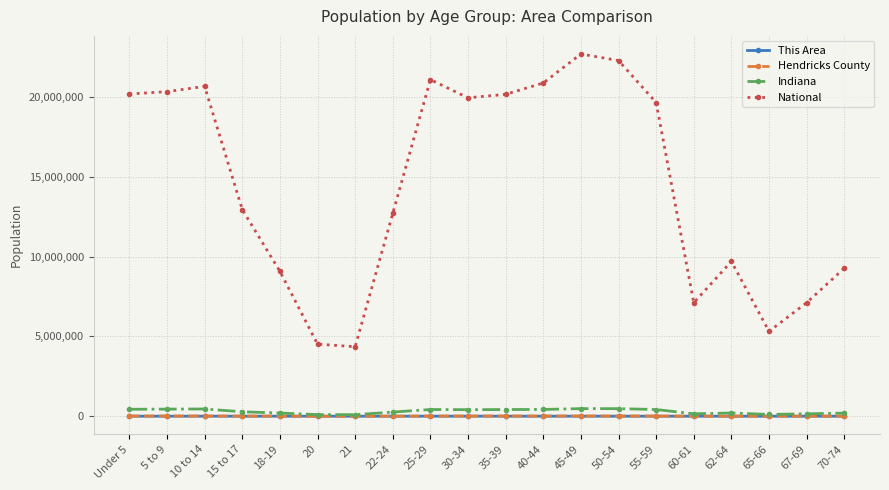

What is the difference between the Hendricks County values at 21 and 35-39?

9809